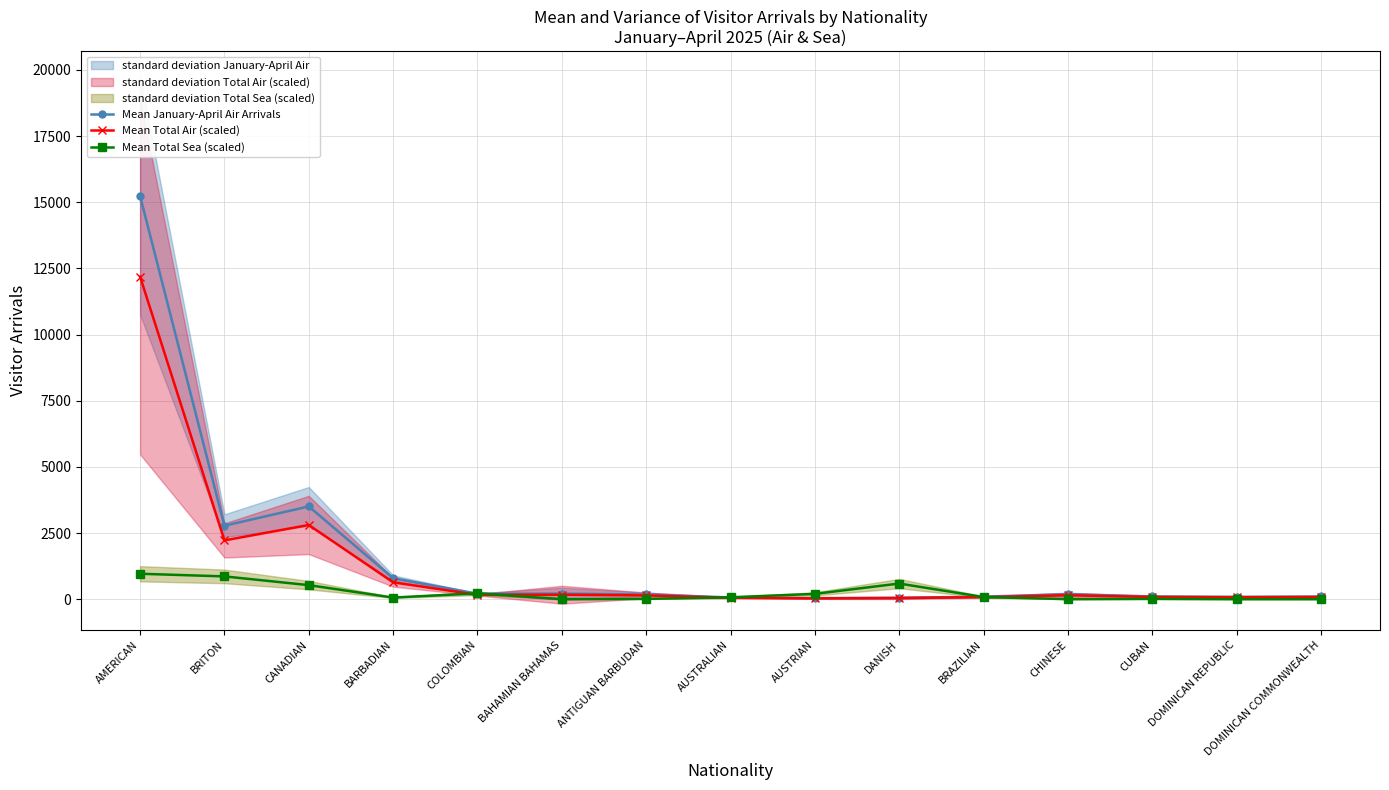

How many values in the Mean Total Sea (scaled) series exceed 70?

7